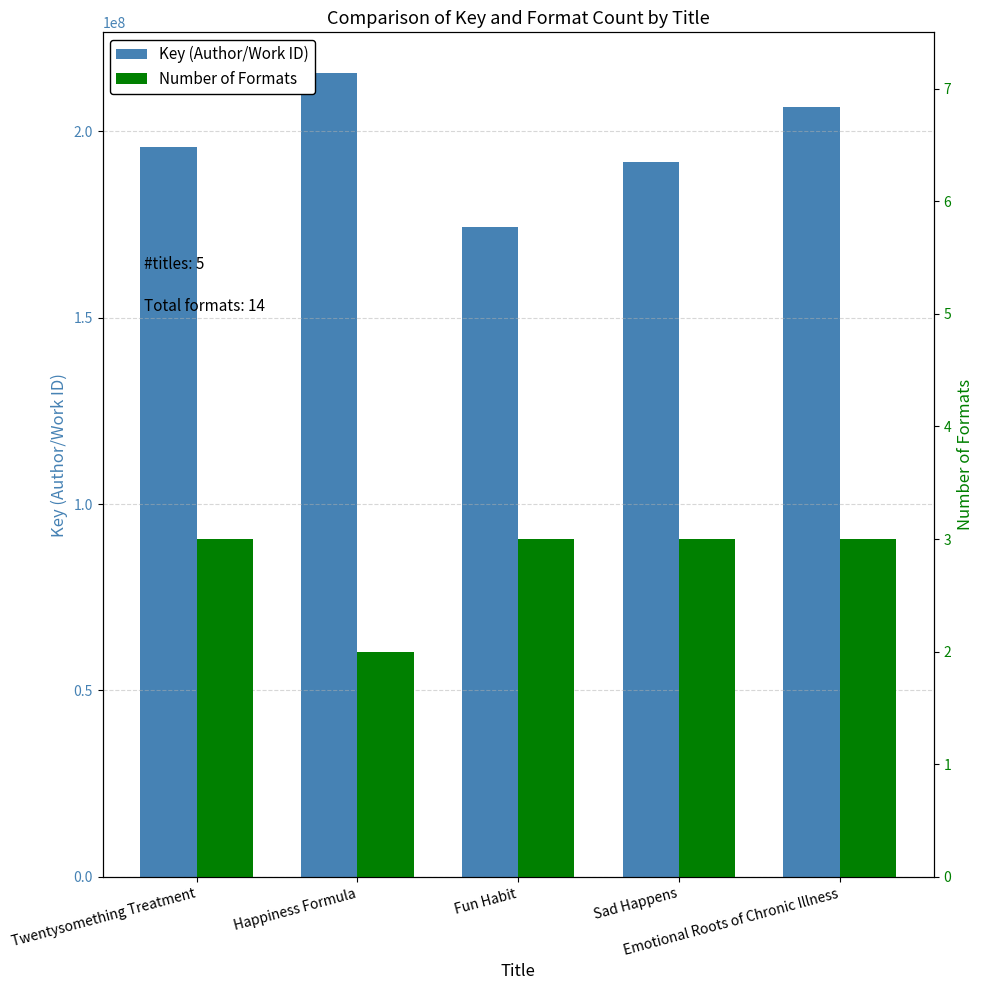

Reading right to left, extract all data points from this chart.

Key (Author/Work ID): Emotional Roots of Chronic Illness=206600062	Sad Happens=191750074	Fun Habit=174397851	Happiness Formula=215762619	Twentysomething Treatment=195754913
Number of Formats: Emotional Roots of Chronic Illness=3	Sad Happens=3	Fun Habit=3	Happiness Formula=2	Twentysomething Treatment=3